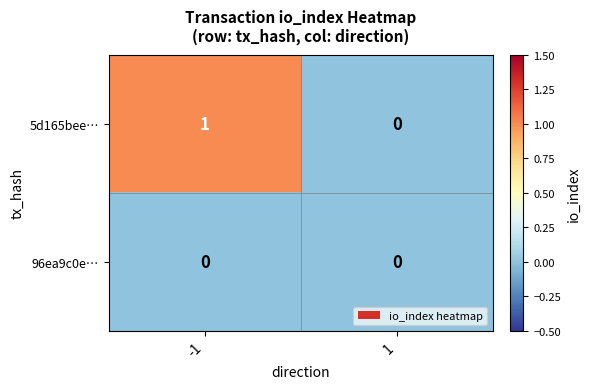

Count the number of categories in the chart.

2